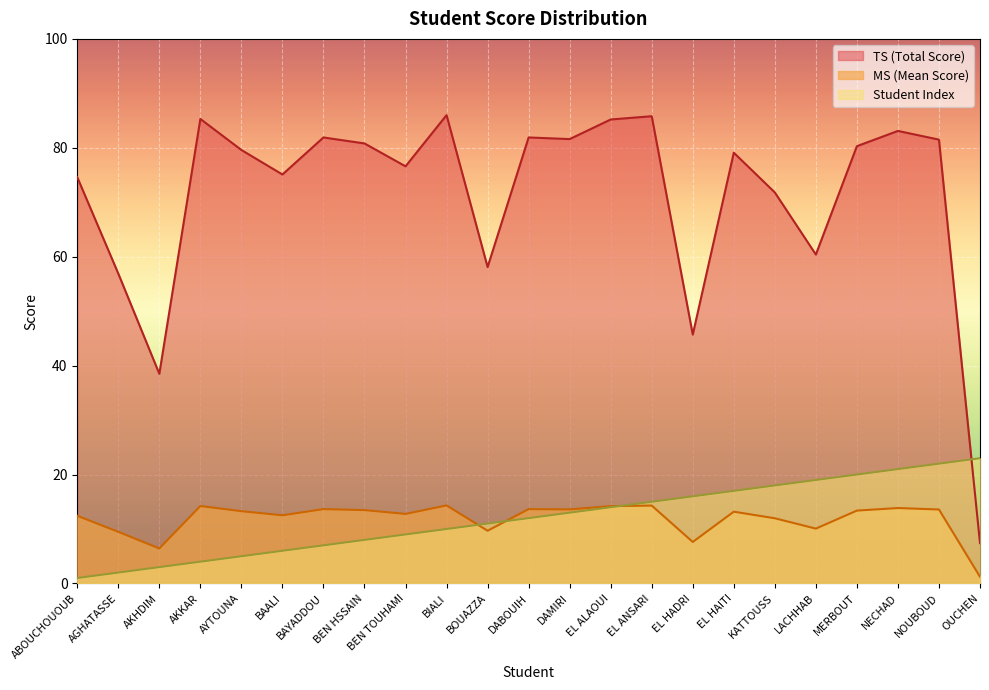

Where do Student Index and MS (Mean Score) first cross each other?

BIALI and BOUAZZA